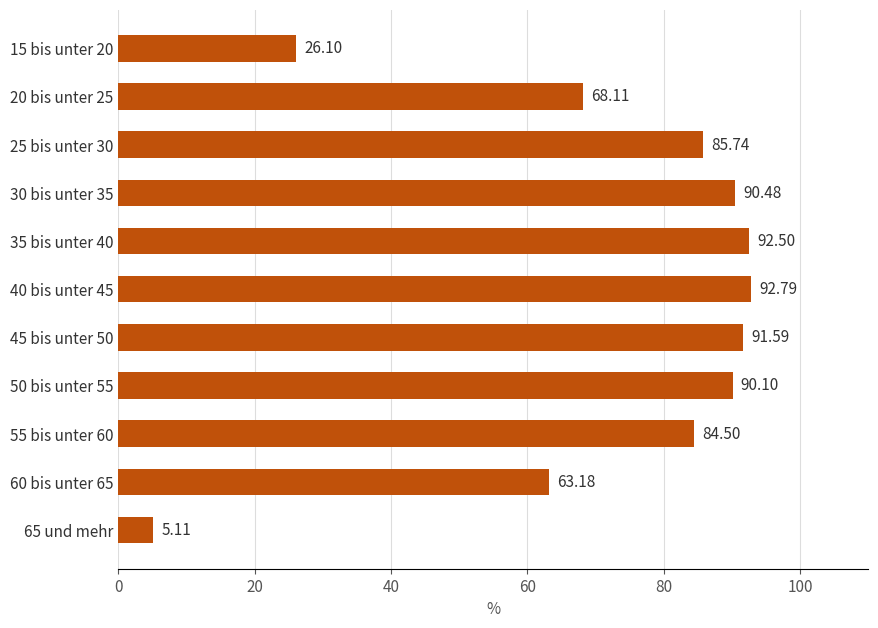

What is the difference between the values at 30 bis unter 35 and 55 bis unter 60?

6.0